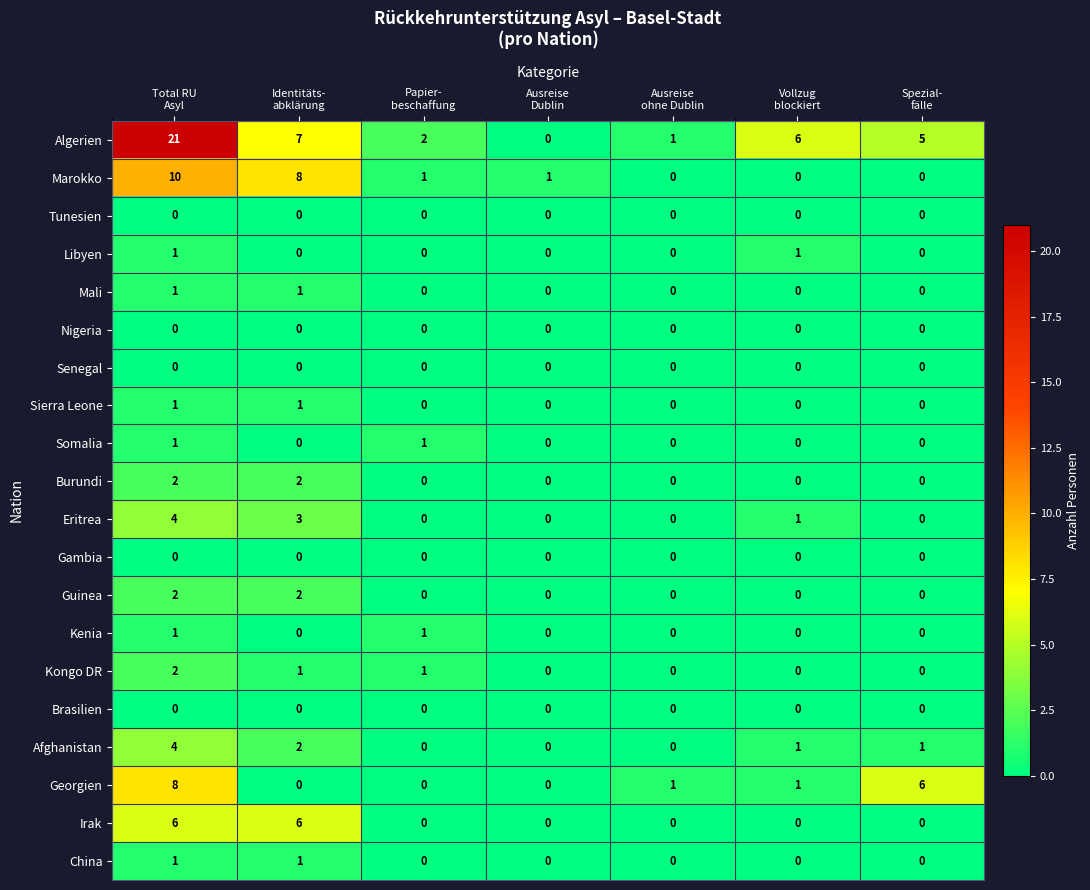

What is the difference between the maximum and minimum values in the Eritrea series?

4